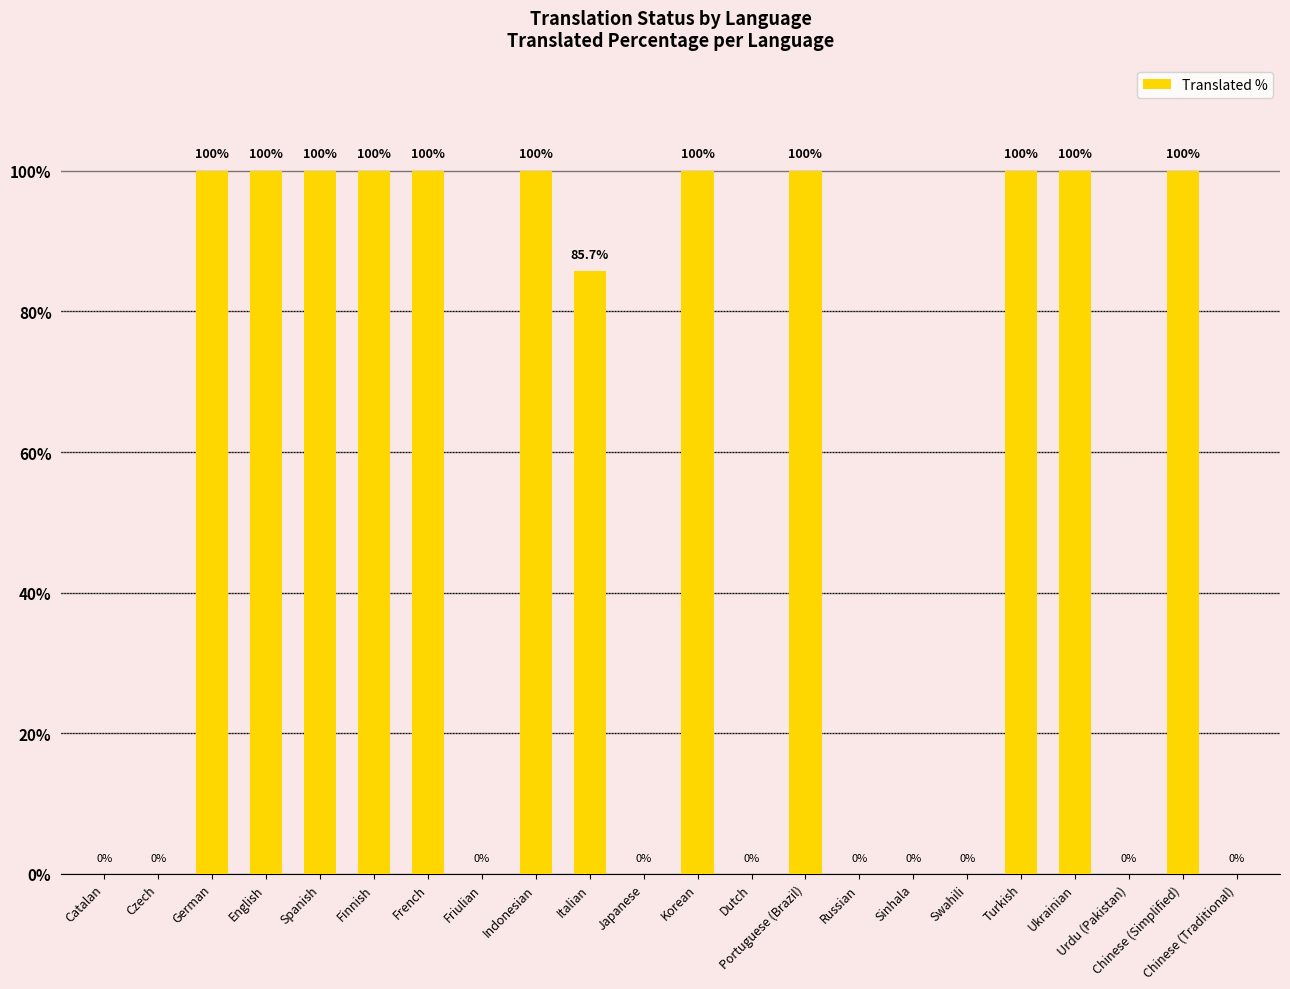

Count the number of data series in this chart.

1